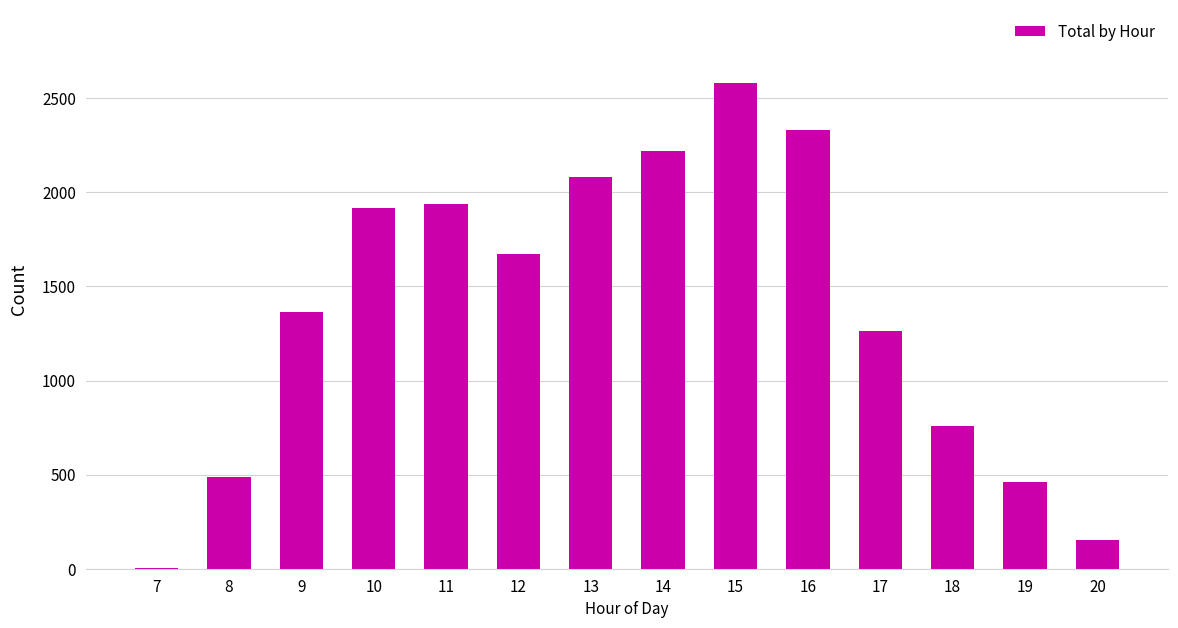

The chart shows a value of 619 at 19. True or false?

False